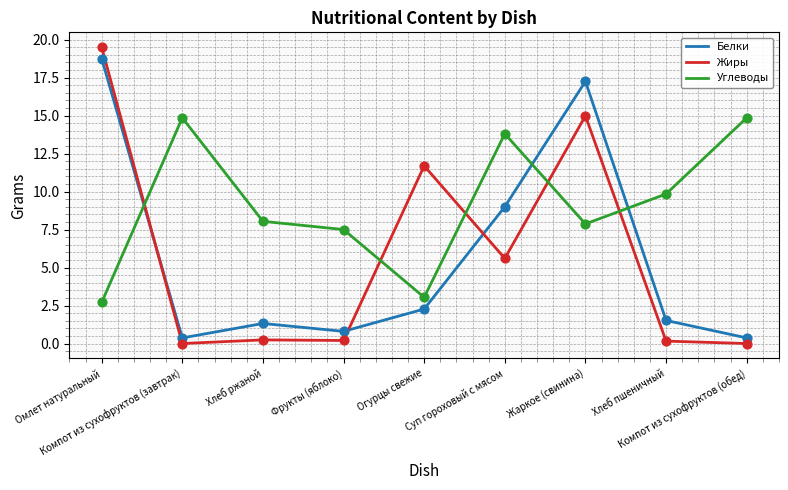

Which series has the largest total across all categories?

Углеводы